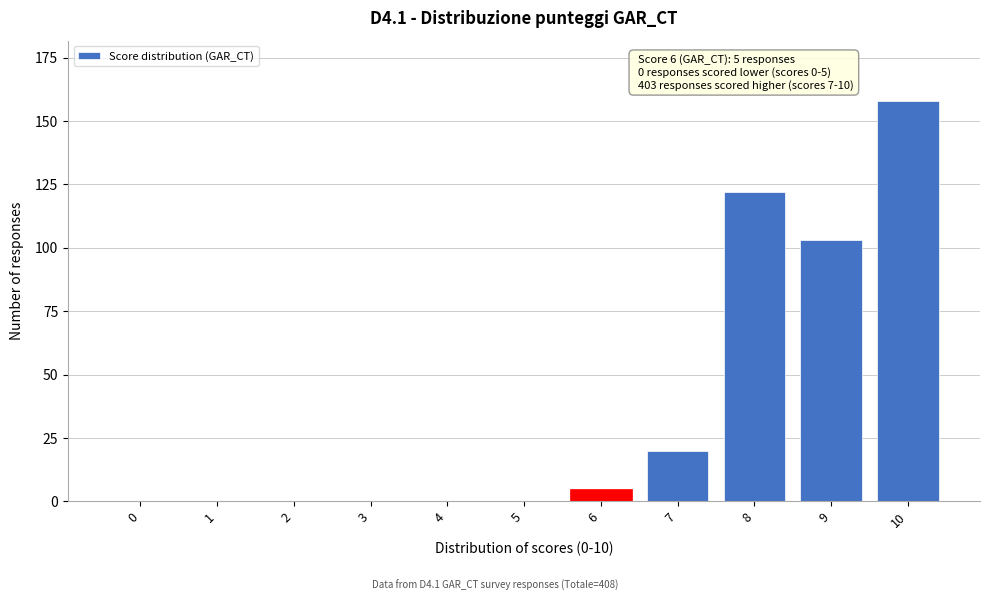

Reading left to right, extract all data points from this chart.

0=0	1=0	2=0	3=0	4=0	5=0	6=5	7=20	8=122	9=103	10=158